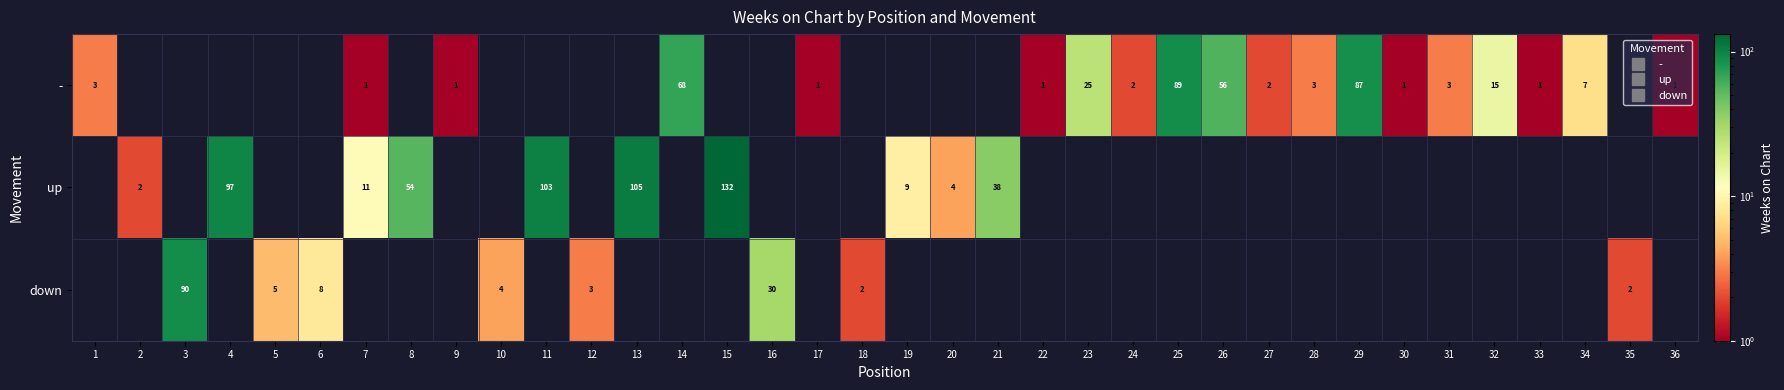

How many distinct data groups are displayed?

3